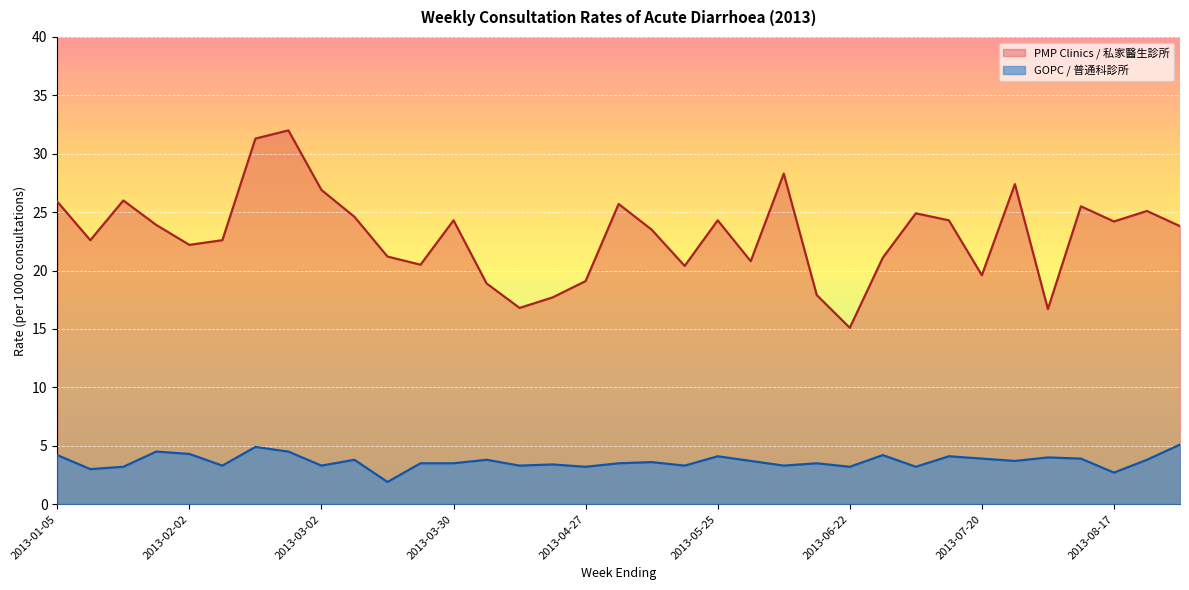

Rank the series by their maximum value, from highest to lowest.

PMP Clinics / 私家醫生診所, GOPC / 普通科診所